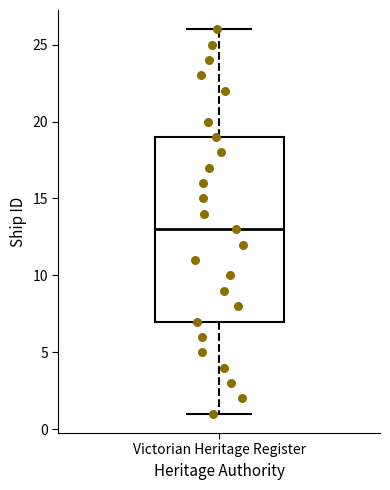

Transcribe this box plot: give where the median line is, the range the box spans, and where the two whiskers end, as read against the y-axis. The values are not printed on the chart, so give them approximately, as read against the axis.

median 13, box 7 to 19, whiskers 1 to 26